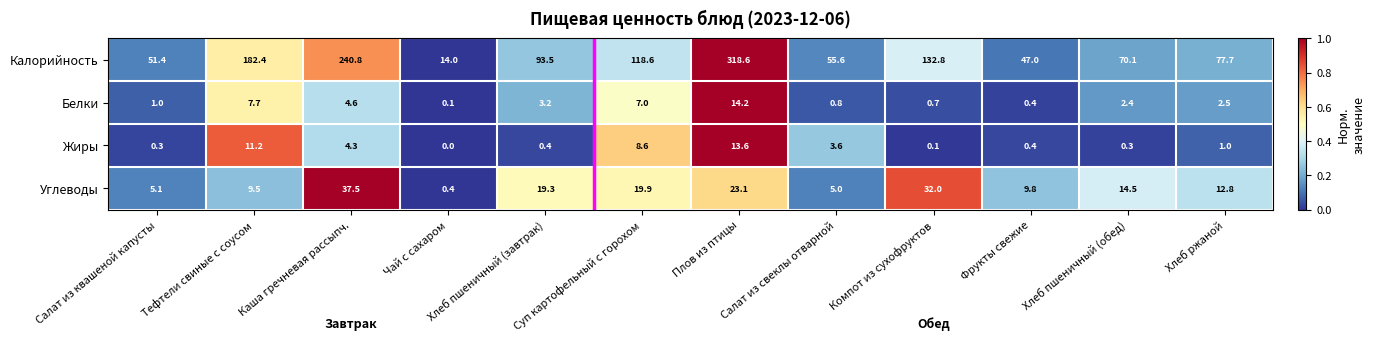

The value of Жиры at Фрукты свежие is 0.4. True or false?

True